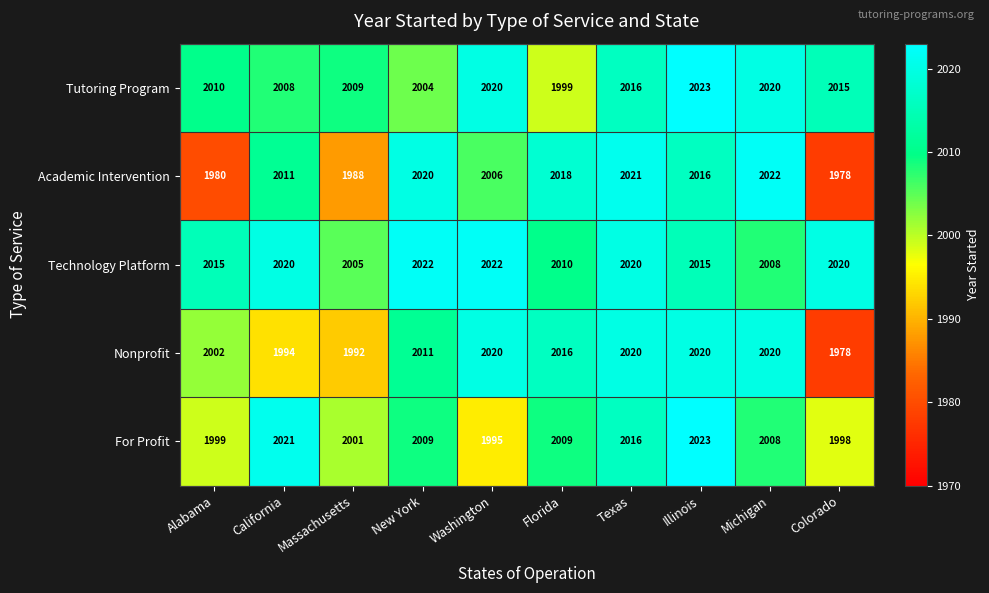

What is the difference between the For Profit values at Florida and Texas?

7